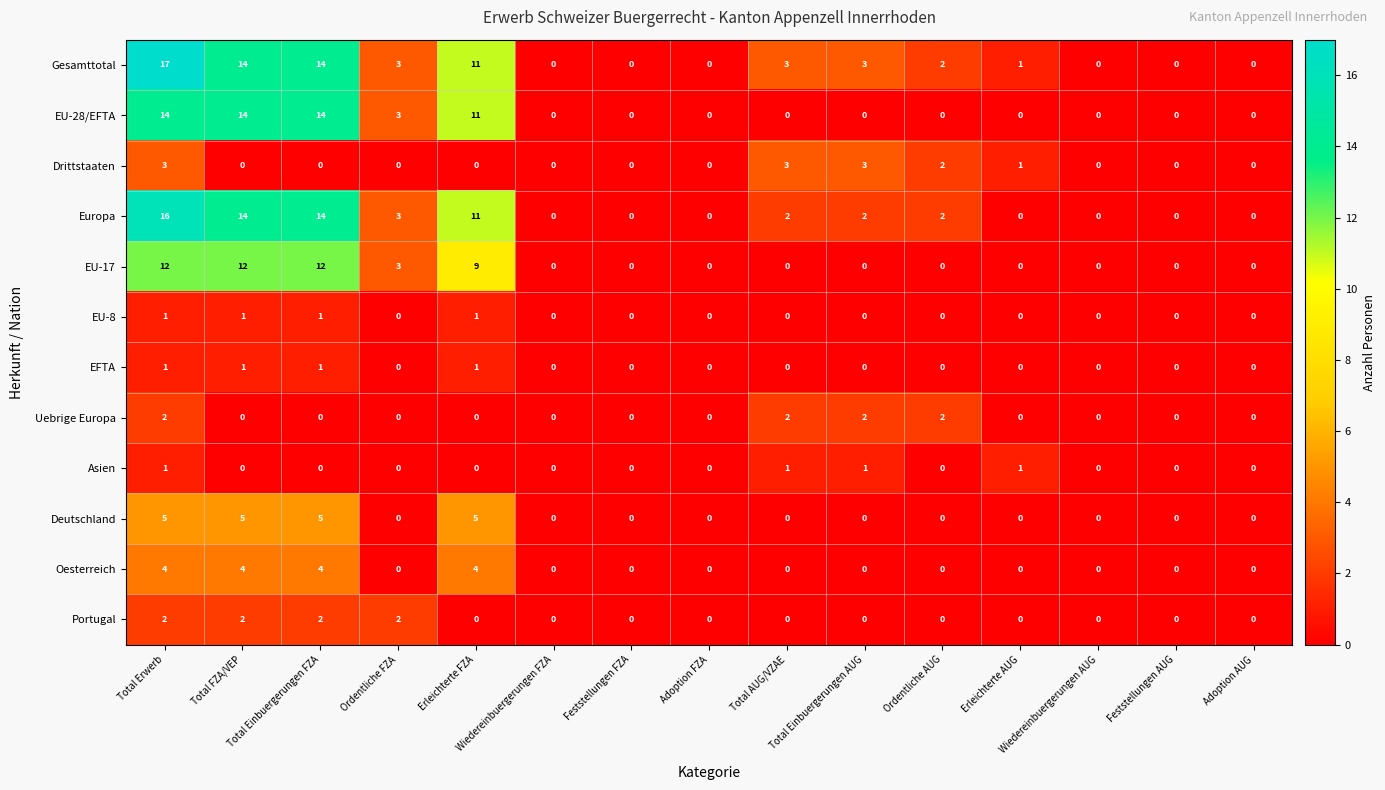

How many Portugal values are between 0 and 2?

15